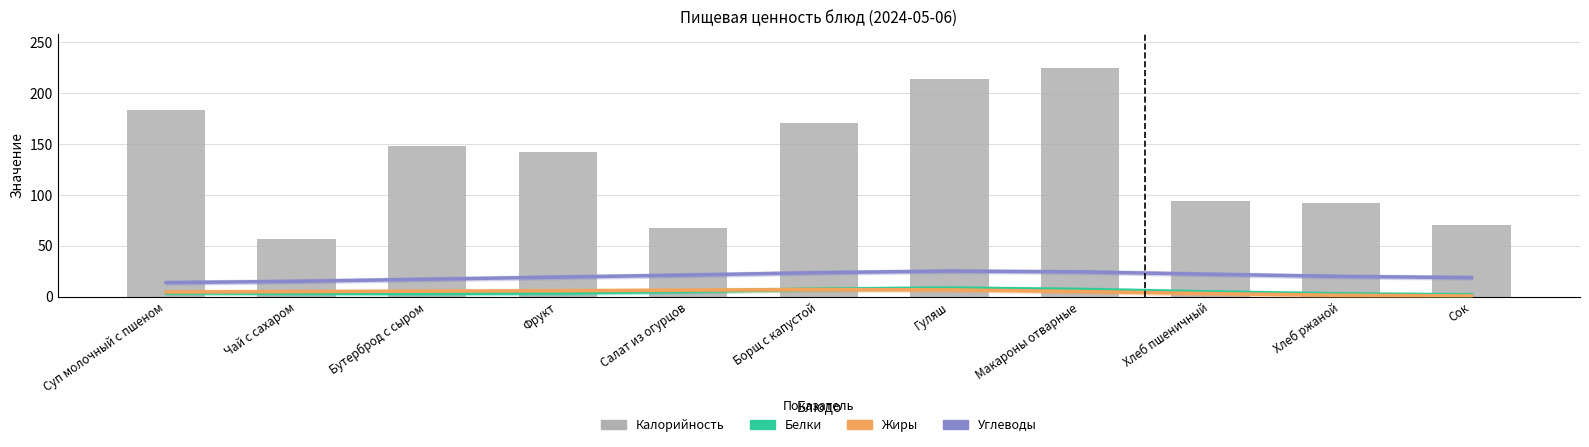

Reading left to right, list all the values displayed in this chart.

Белки: 3.6	3.3	3.1	3.5	5.1	7.3	8.3	7.0	4.5	2.6	1.6
Жиры: 4.5	4.9	5.3	5.7	6.3	6.9	6.6	5.0	2.9	1.3	0.6
Углеводы: 13.7	15.0	17.1	19.1	21.2	23.5	25.0	24.3	22.0	19.8	18.6
Калорийность: 183.5	57.0	147.7	141.8	67.3	171.0	213.5	224.6	93.5	92.0	70.0